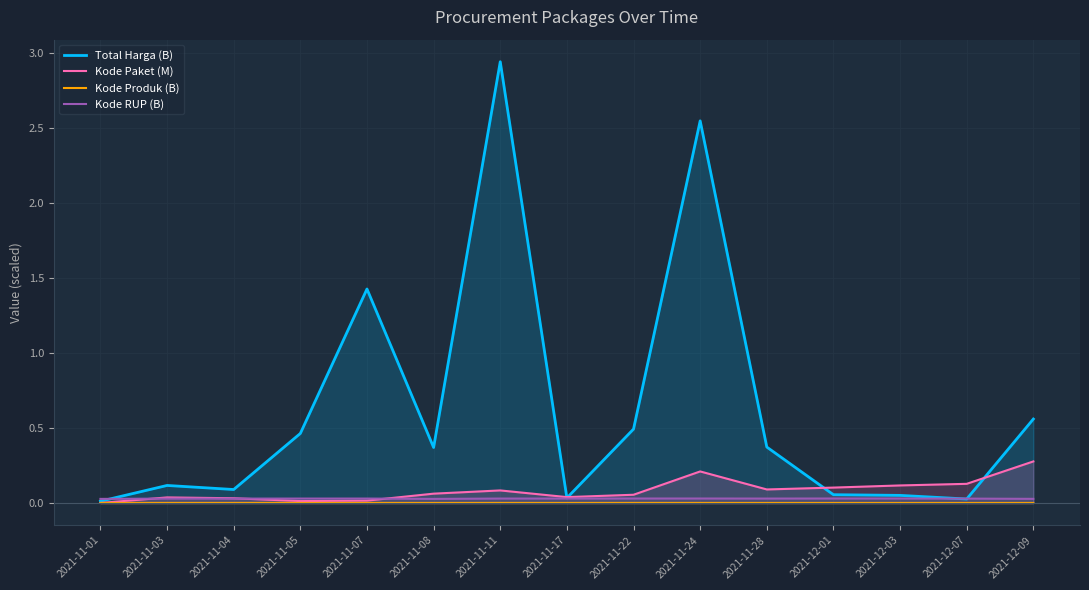

How many lines are shown in the chart?

4